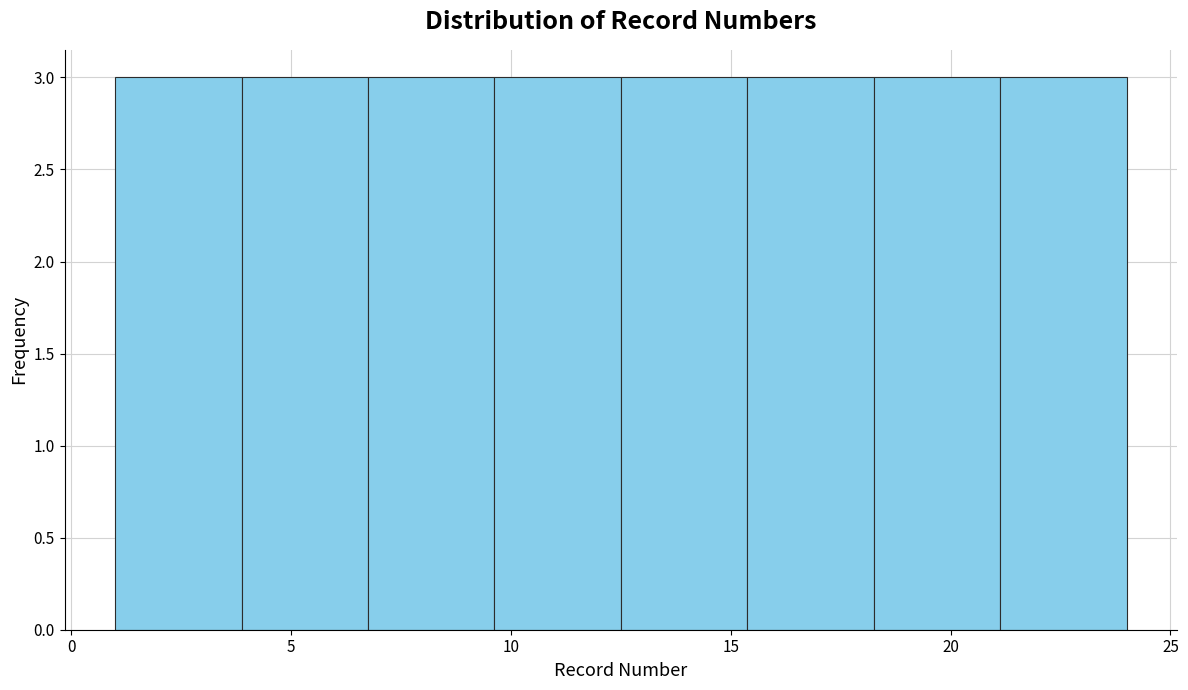

How tall is the bar that spans 1.0 to 4.0 on the x-axis? Neither the bar edges nor the heights are printed on the chart, so give them approximately, as read against the axes.

3